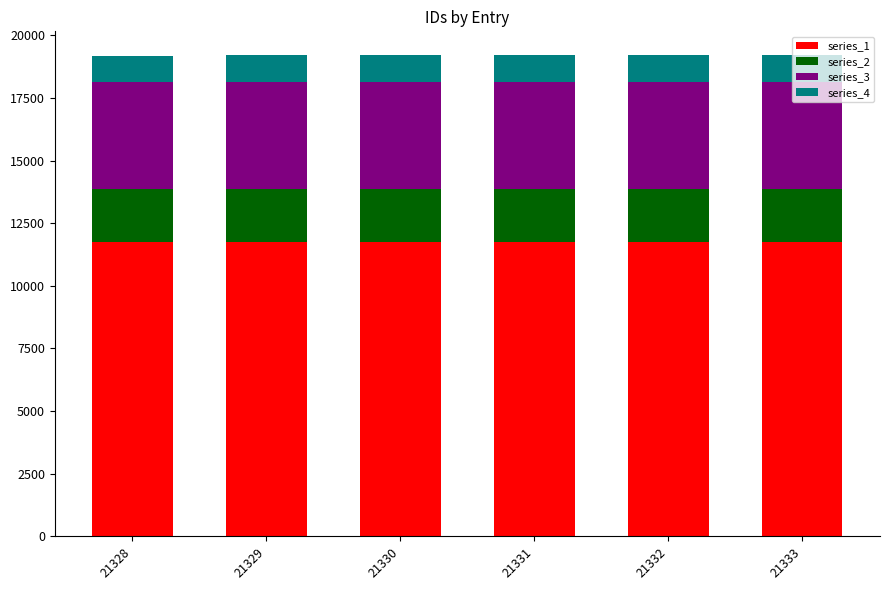

What is the lowest value of the series_1 series?

11730.4